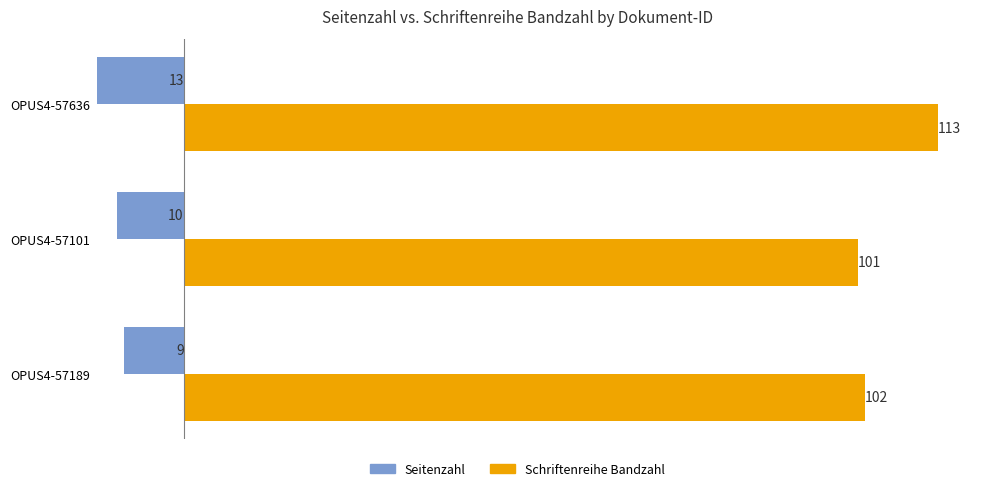

Rank the series by their average value, from lowest to highest.

Seitenzahl, Schriftenreihe Bandzahl